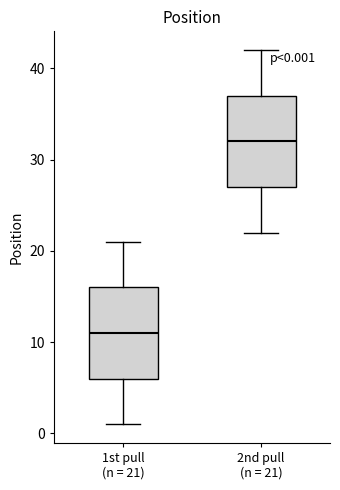

Which box's median line is the lowest?

1st pull (n = 21)